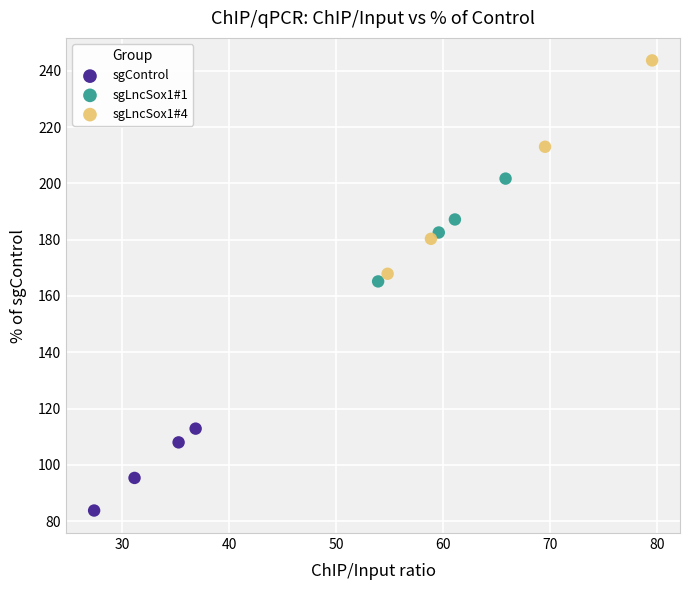

Which series reaches the minimum Y coordinate?

sgControl